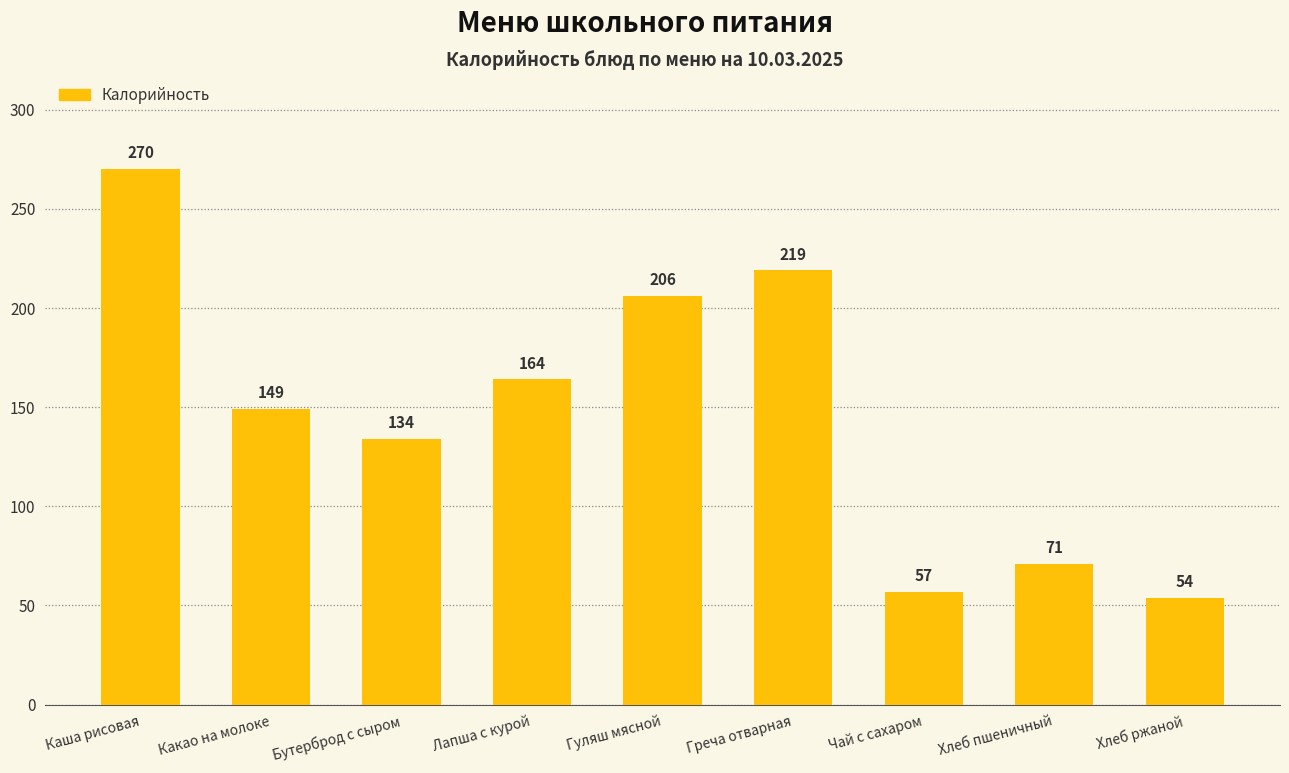

True or false: the data shows 285 at Гуляш мясной.

False